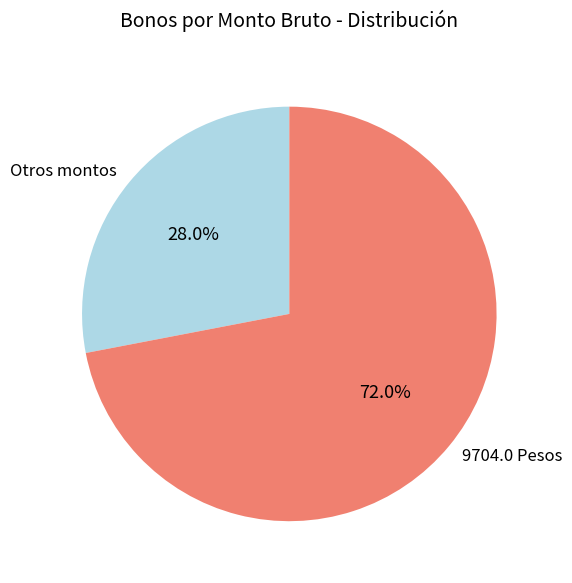

Does Otros montos account for over 50% of the chart?

No